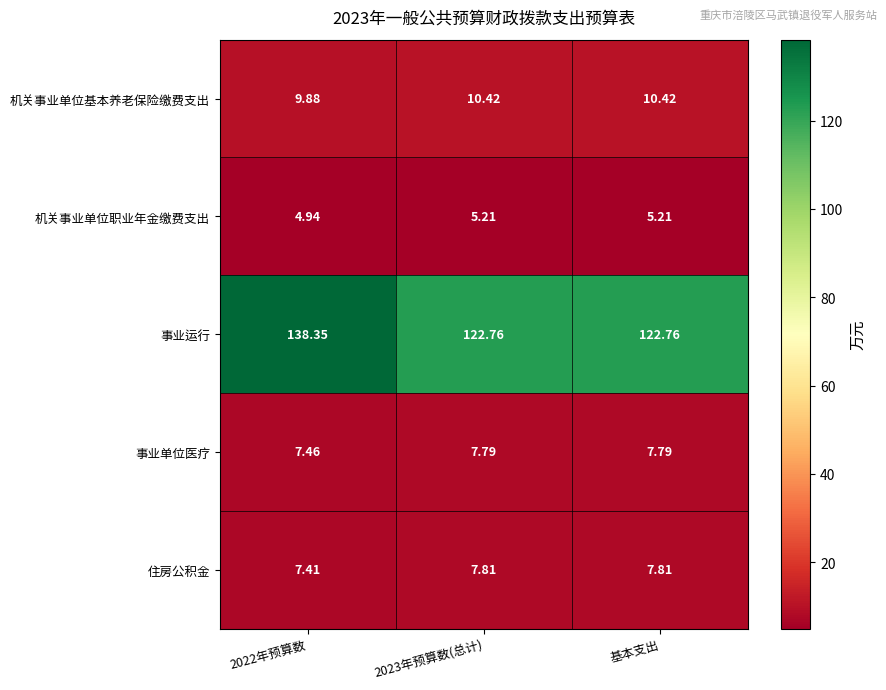

Which series changed the most between 2022年预算数 and 2023年预算数(总计)?

事业运行